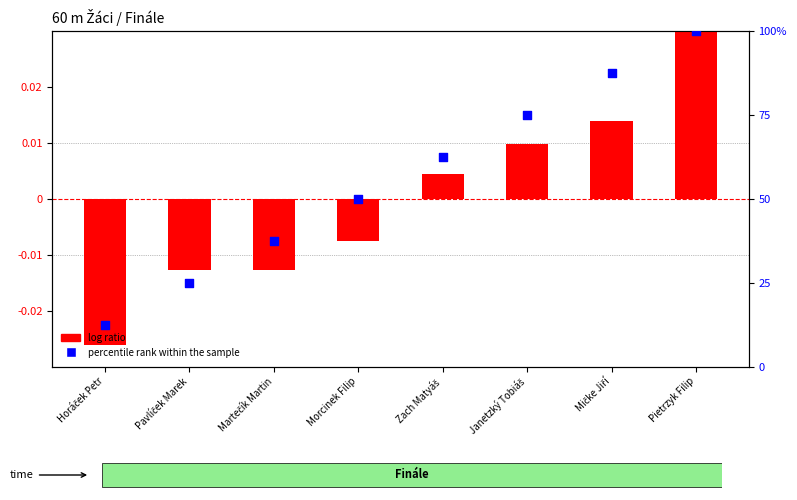

What are all the series names shown in the legend?

log ratio, percentile rank within the sample